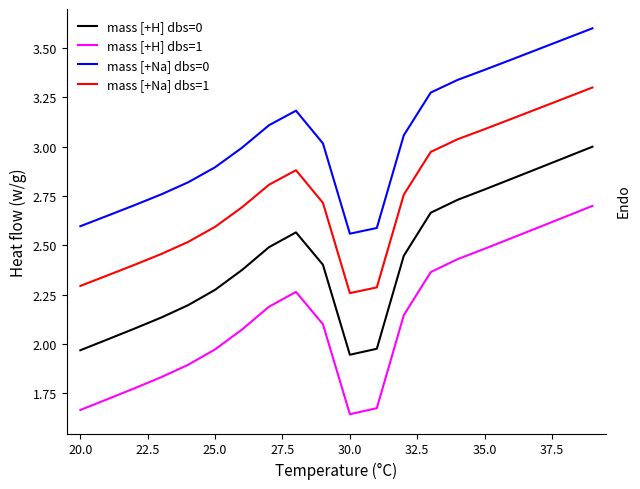

List the series in order of their peak value, lowest first.

mass [+H] dbs=1, mass [+H] dbs=0, mass [+Na] dbs=1, mass [+Na] dbs=0